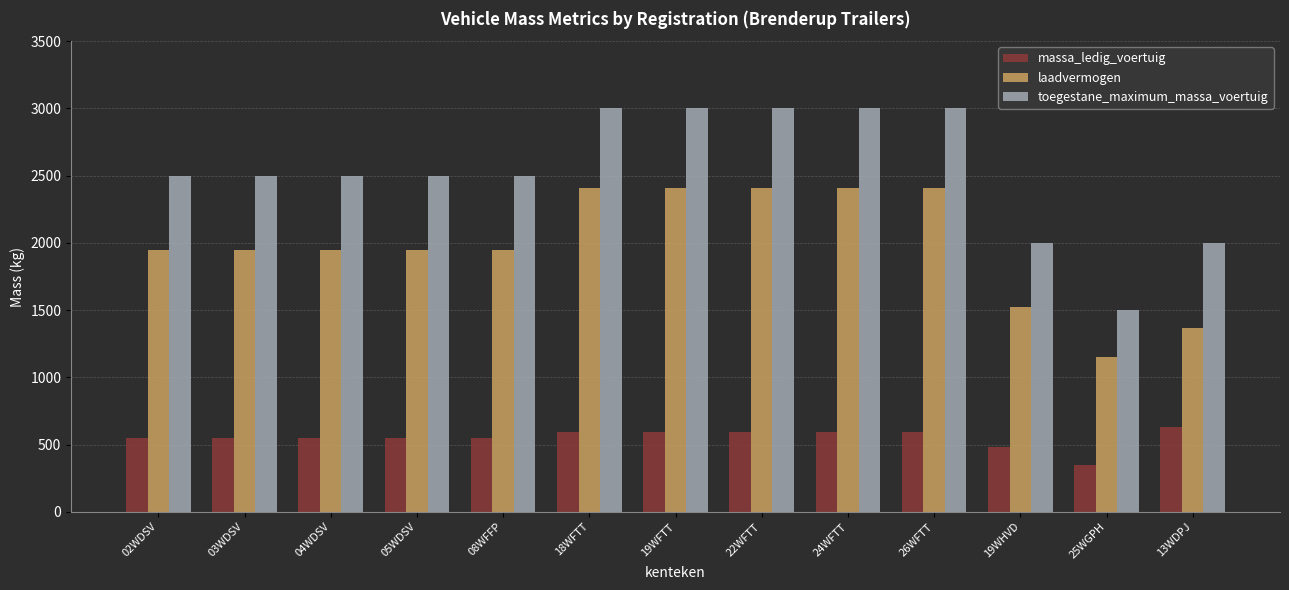

What value does the toegestane_maximum_massa_voertuig series have at 04WDSV, to the nearest 10?

2500